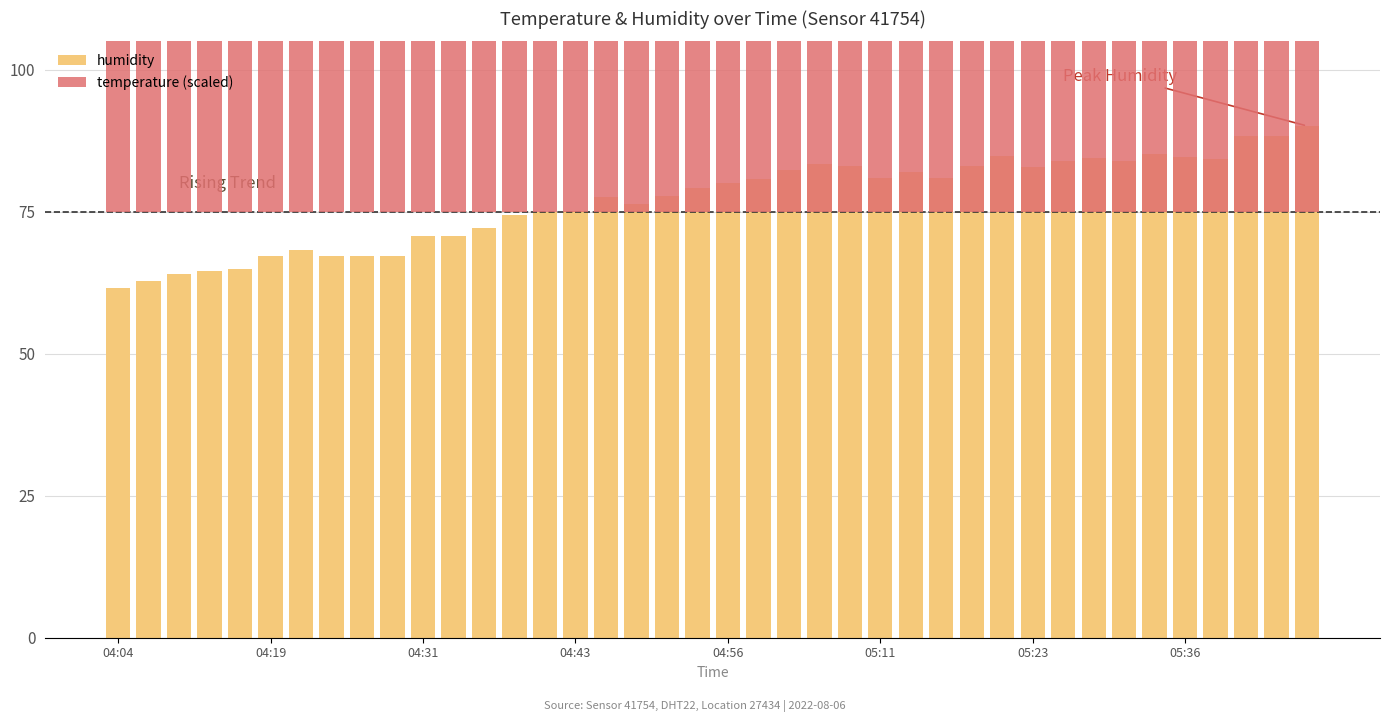

The value of temperature (scaled) at 16 is 16.0. True or false?

False